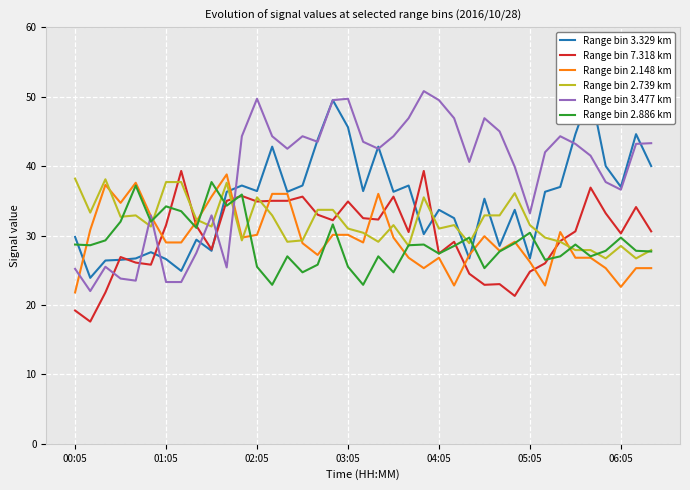

Does the chart display data point markers on the line(s)?

No